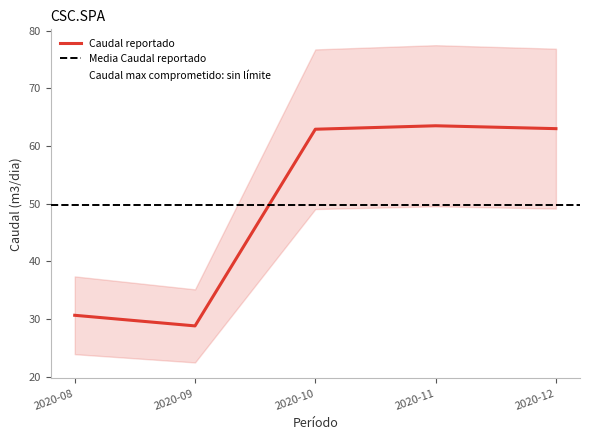

Rank the categories by value from lowest to highest.

2020-09, 2020-08, 2020-10, 2020-12, 2020-11